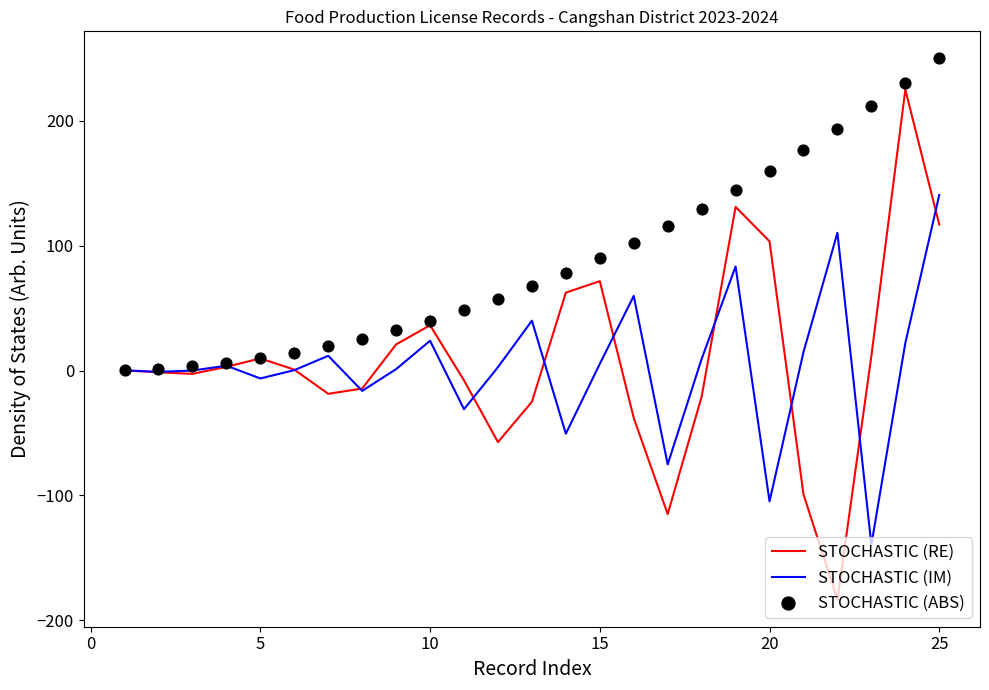

At how many categories does at least one series exceed 169?

5